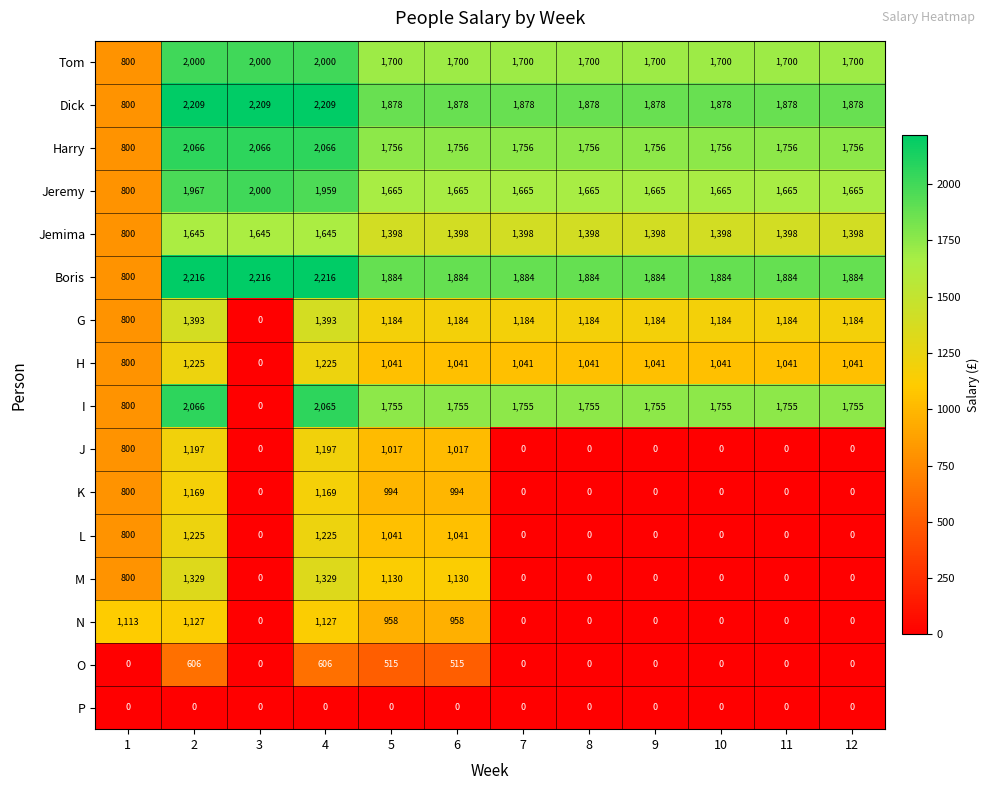

Count the number of data series in this chart.

16